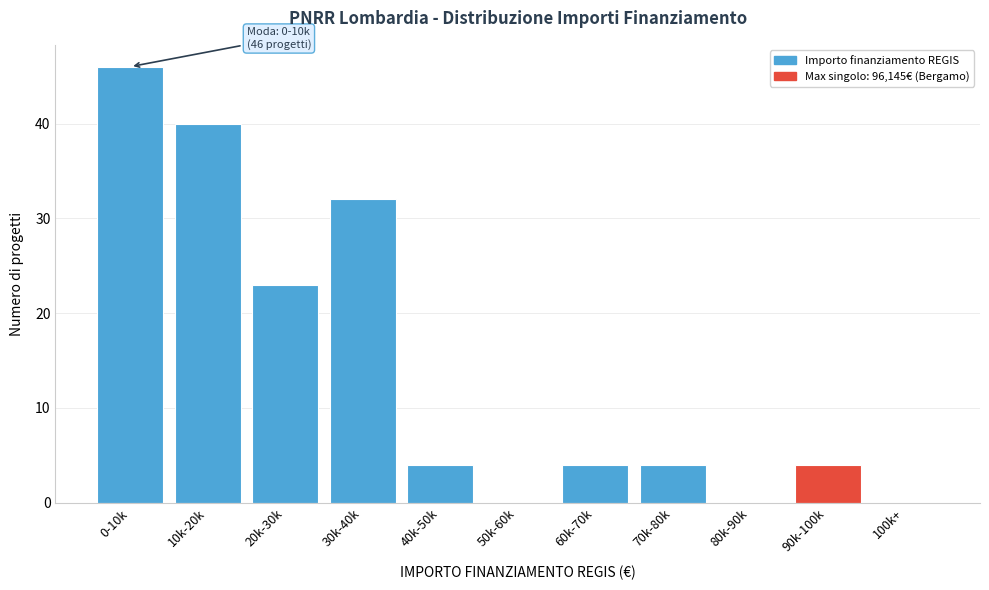

Reading left to right, list all the values displayed in this chart.

0-10k=46	10k-20k=40	20k-30k=23	30k-40k=32	40k-50k=4	50k-60k=0	60k-70k=4	70k-80k=4	80k-90k=0	90k-100k=4	100k+=0